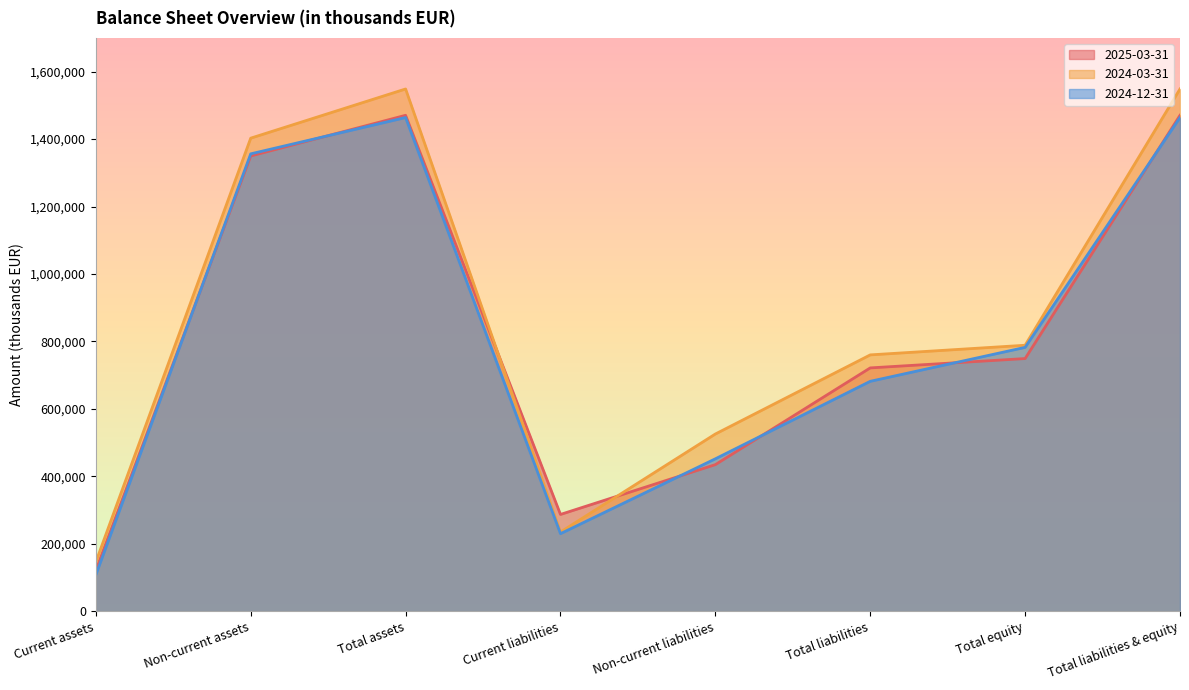

At which label is 2024-12-31 closest to 785831?

Total equity